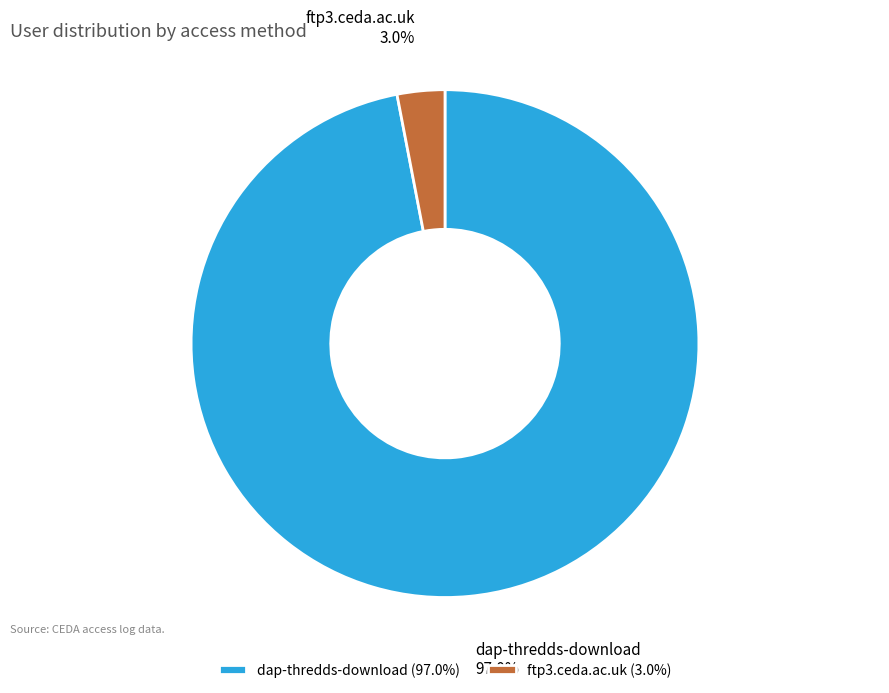

Is the sum of dap-thredds-download and ftp3.ceda.ac.uk greater than half?

Yes